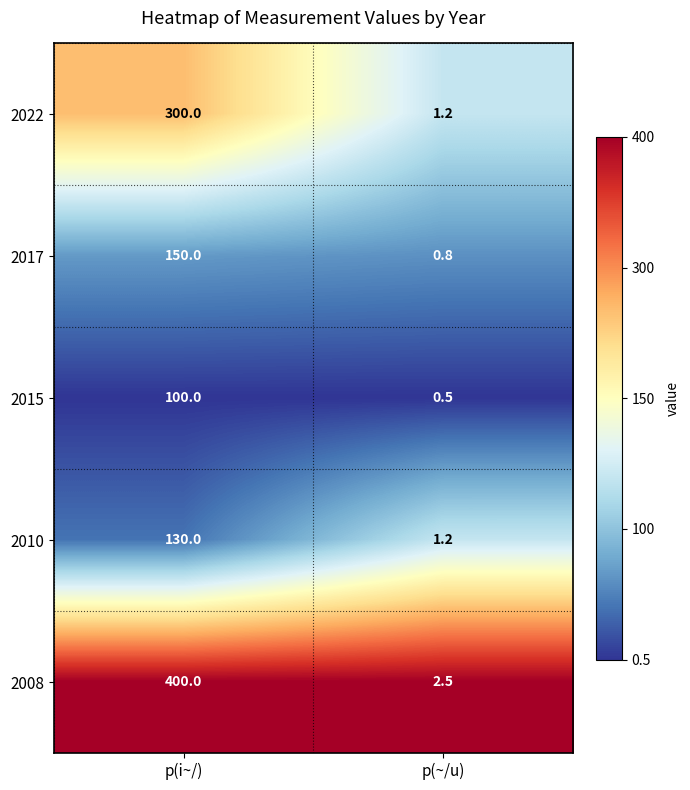

True or false: 2008 has a value of 2.5 at p(~/u).

True